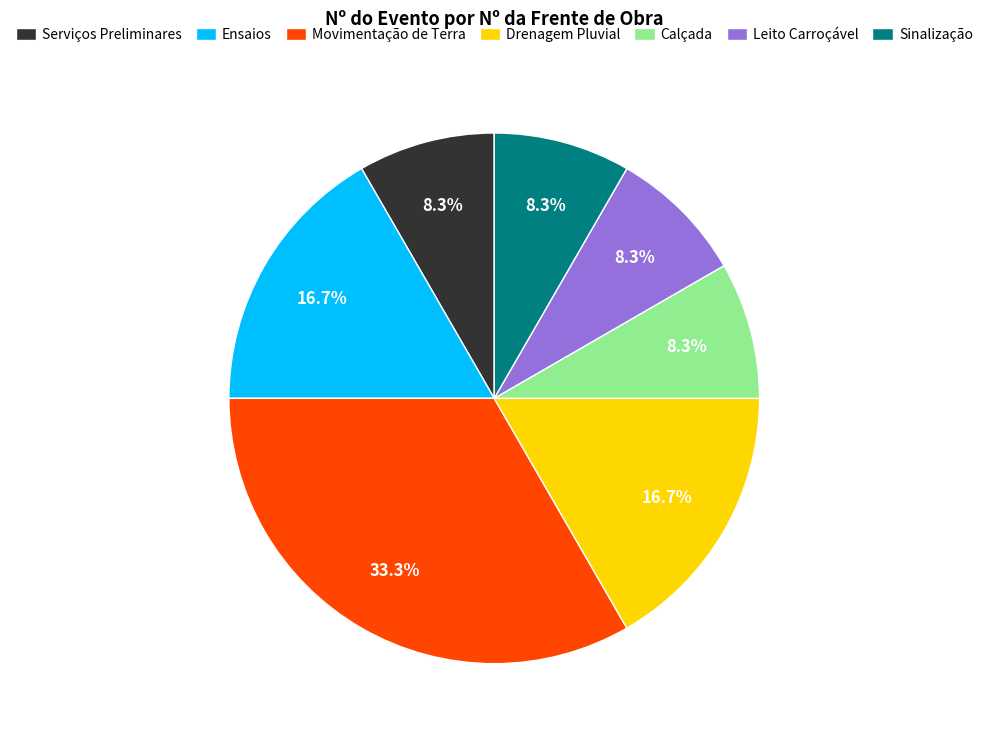

What is the largest slice in the pie chart?

Movimentação de Terra